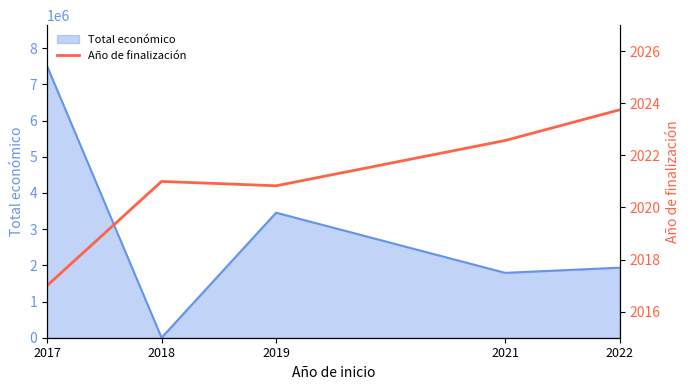

The value of Total económico at 2017 is 3473902. True or false?

False